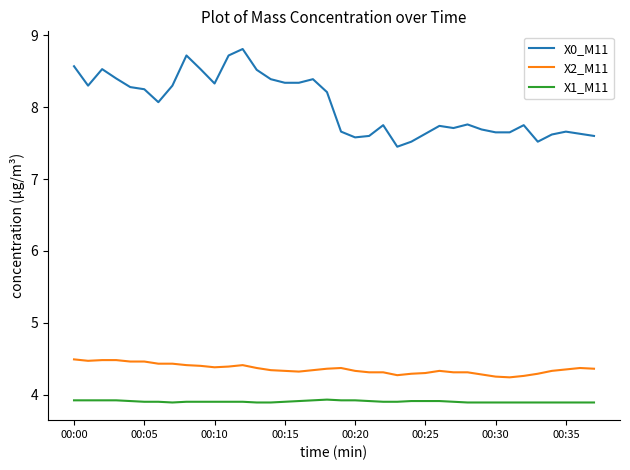

How many values in the X0_M11 series exceed 8?

19